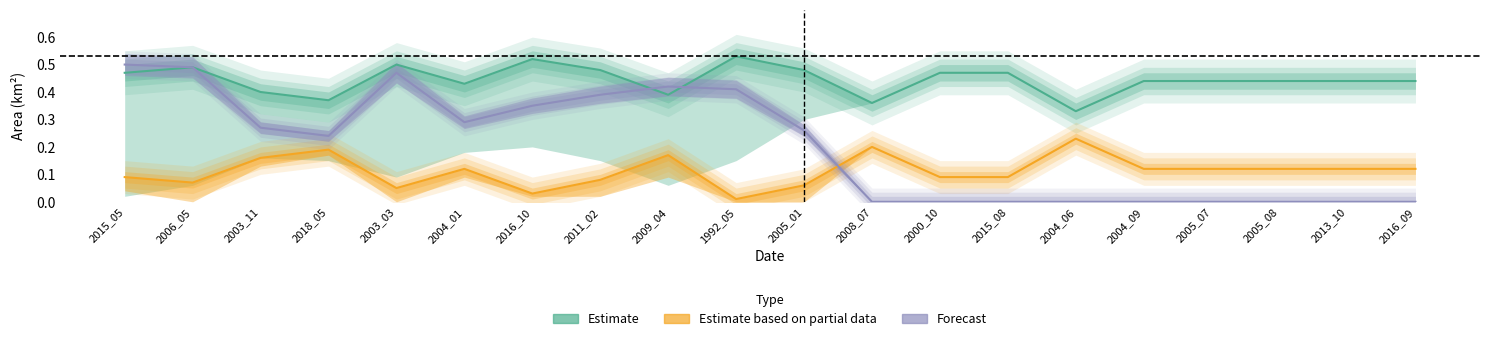

True or false: origNoDataArea has more than 0 points higher than both neighbors.

True